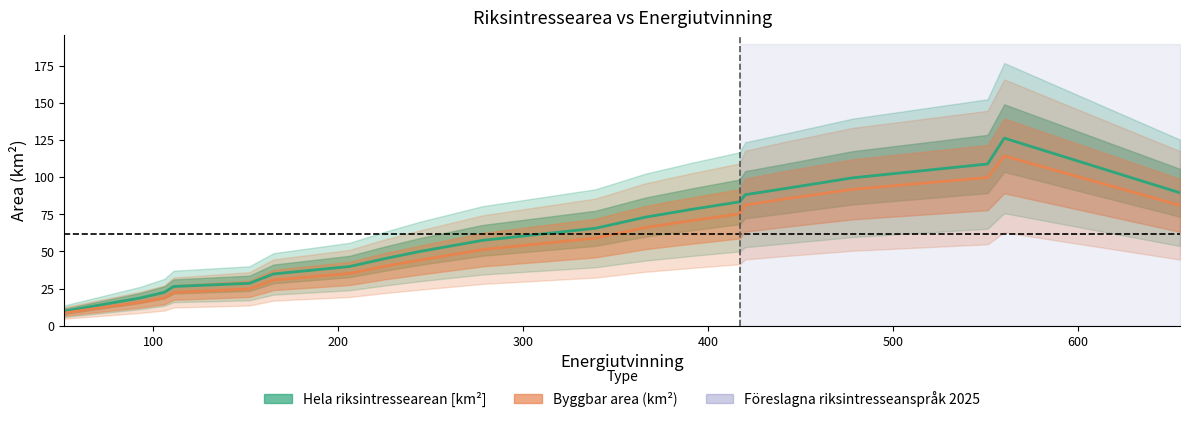

How many lines are shown in the chart?

2